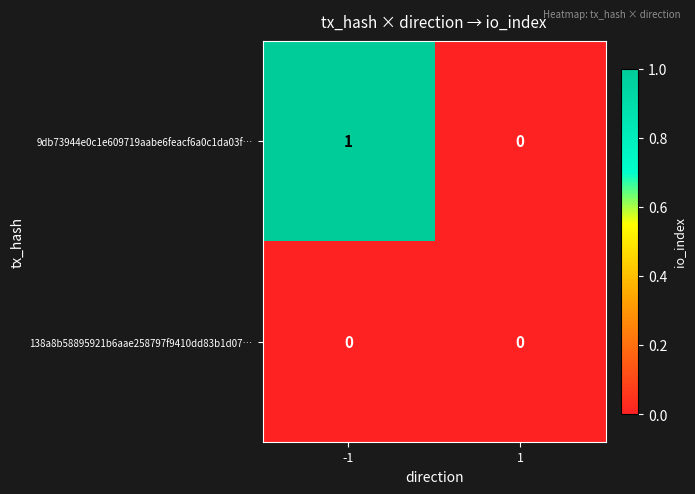

Rank the series by their maximum value, from lowest to highest.

138a8b58895921b6aae258797f9410dd83b1d07…, 9db73944e0c1e609719aabe6feacf6a0c1da03f…